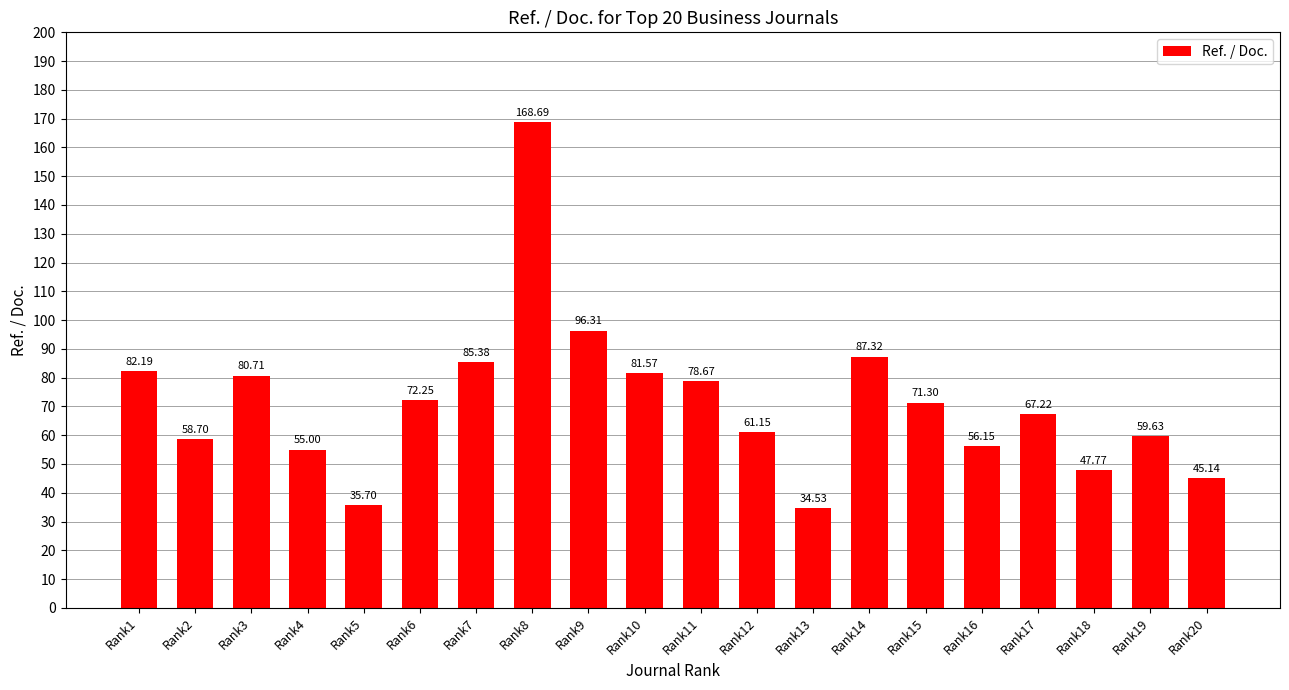

At which label is the value closest to 101?

Rank9